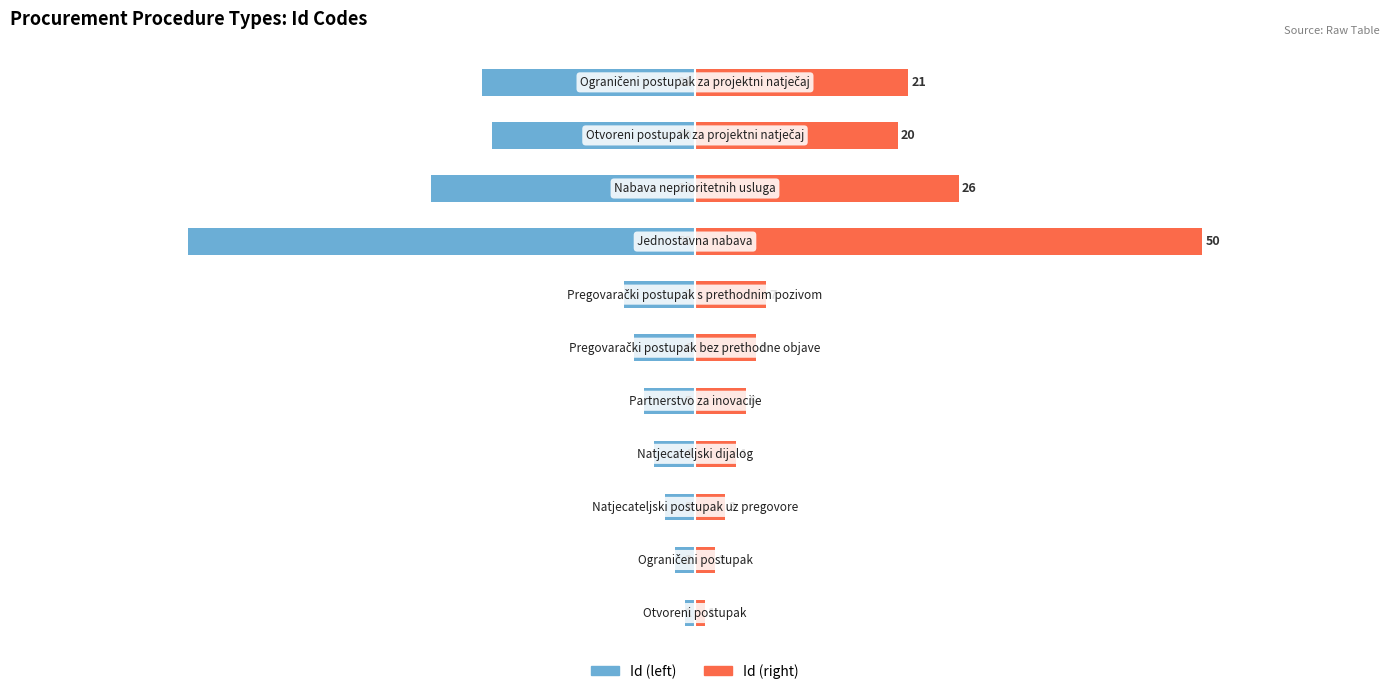

What is the sum of all Id (left) values?

-145